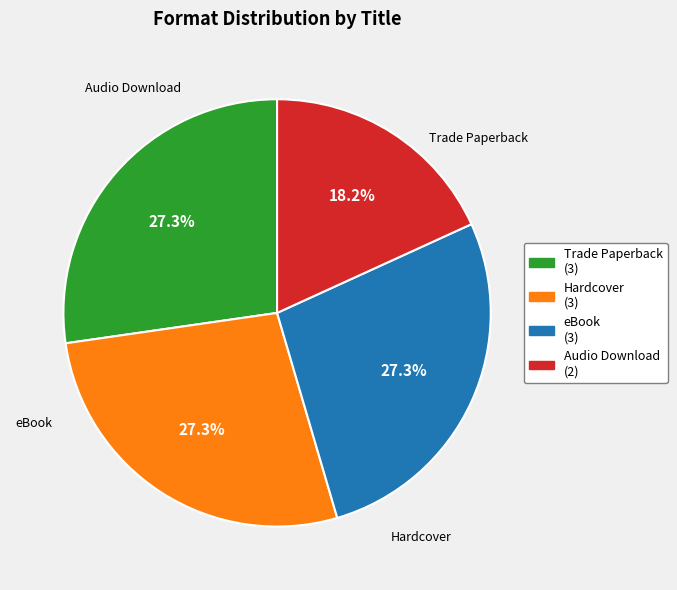

True or false: Trade Paperback accounts for 35% of the total.

False